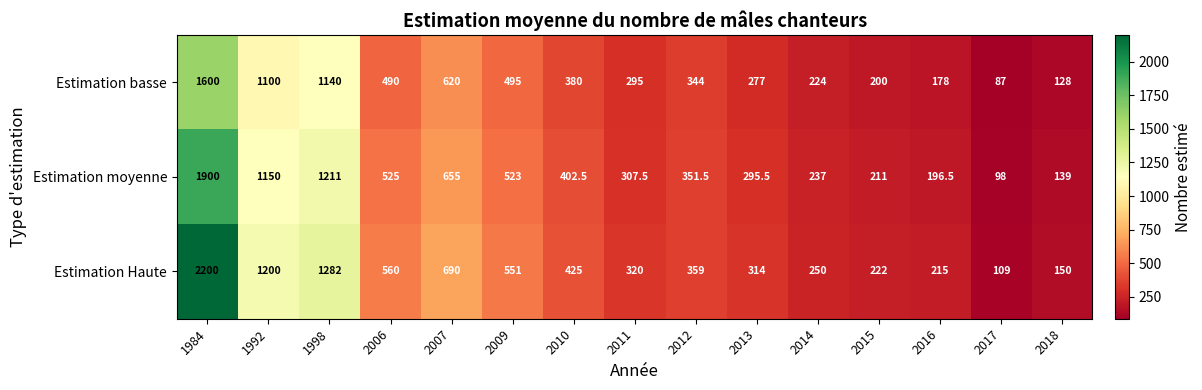

What is the total value across all series at 2011?

922.5